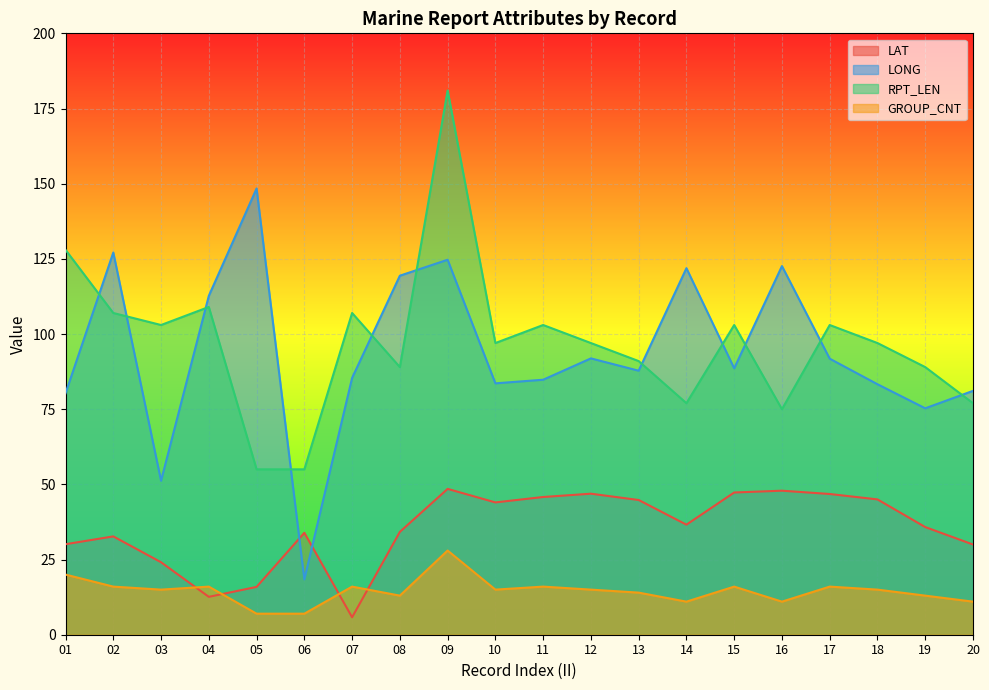

Reading right to left, what are all the values shown in this chart?

LAT: 20=30.0	19=35.8	18=45.0	17=46.8	16=47.9	15=47.3	14=36.6	13=44.8	12=46.9	11=45.8	10=44.0	09=48.5	08=34.2	07=5.8	06=33.9	05=15.9	04=12.6	03=24.1	02=32.7	01=30.1
LONG: 20=81.1	19=75.3	18=83.3	17=91.8	16=122.6	15=88.6	14=121.9	13=87.8	12=91.9	11=84.8	10=83.6	09=124.7	08=119.4	07=85.4	06=18.4	05=148.4	04=112.7	03=51.2	02=127.1	01=80.3
RPT_LEN: 20=77.0	19=89.0	18=97.0	17=103.0	16=75.0	15=103.0	14=77.0	13=91.0	12=97.0	11=103.0	10=97.0	09=181.0	08=89.0	07=107.0	06=55.0	05=55.0	04=109.0	03=103.0	02=107.0	01=128.0
GROUP_CNT: 20=11.0	19=13.0	18=15.0	17=16.0	16=11.0	15=16.0	14=11.0	13=14.0	12=15.0	11=16.0	10=15.0	09=28.0	08=13.0	07=16.0	06=7.0	05=7.0	04=16.0	03=15.0	02=16.0	01=20.0